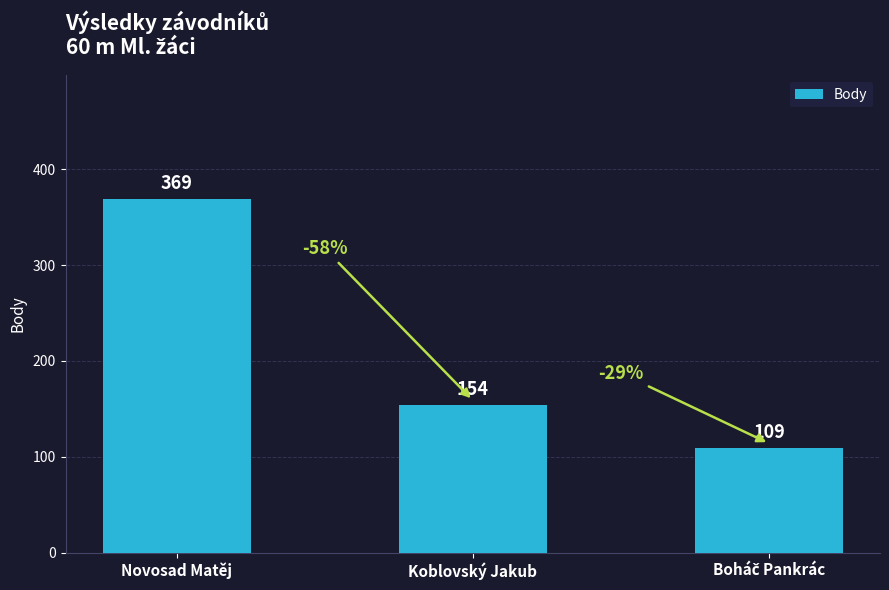

The value at Koblovský Jakub is 154. True or false?

True